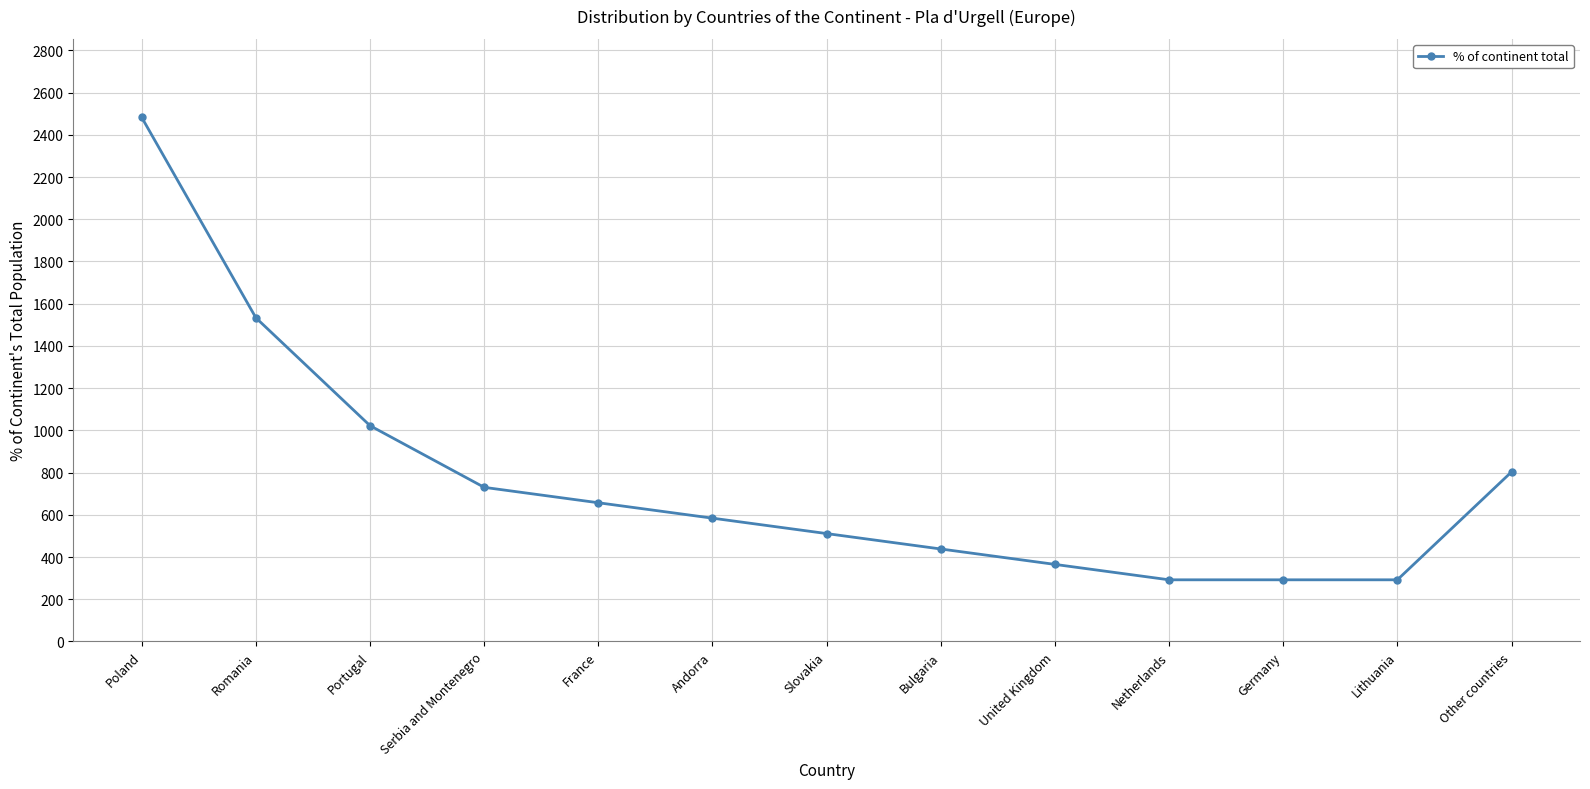

At which category does the chart reach its peak across all series?

Poland